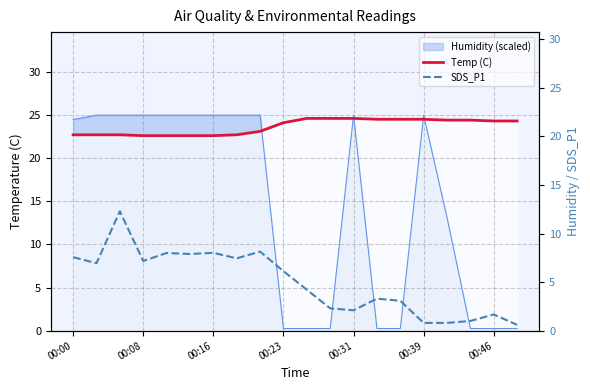

True or false: Humidity (scaled) and Temp (C) intersect in this chart.

True